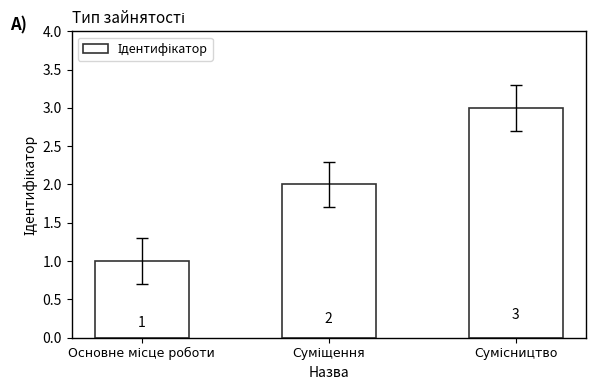

How many values are between 1 and 3?

3